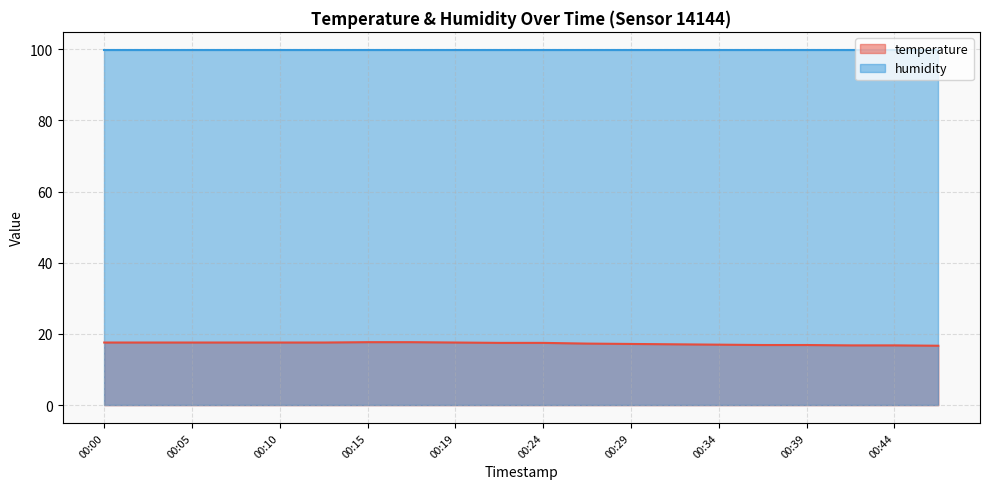

What is the difference between the maximum and minimum values?

1.0